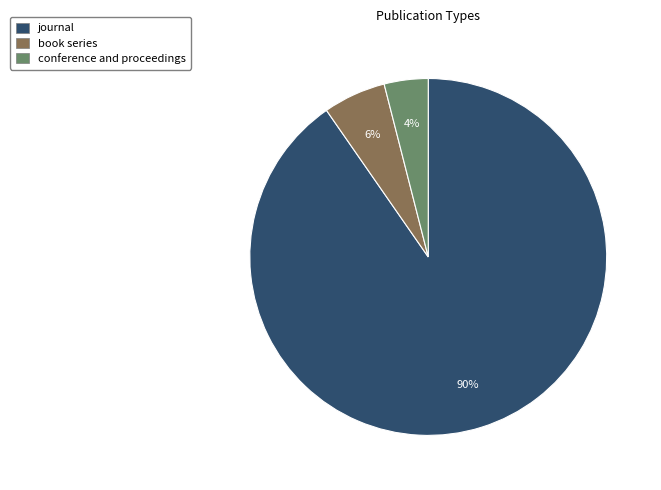

Which slice represents more than half of the pie?

journal